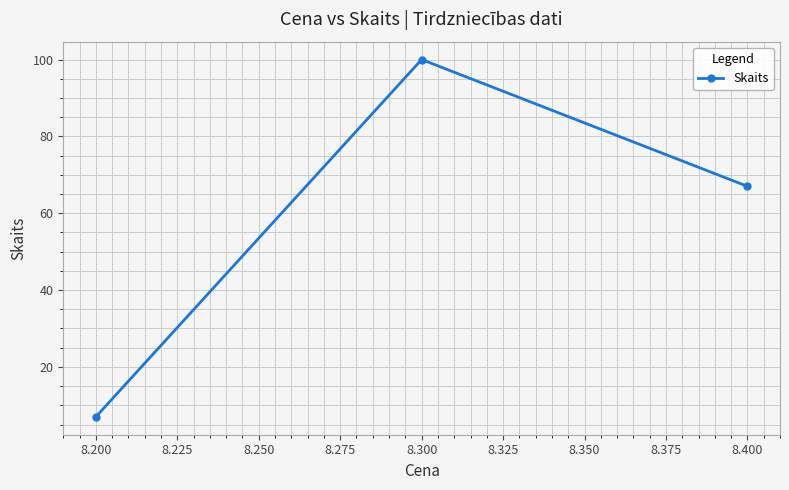

Where is the data nearest to the value 53?

8.400